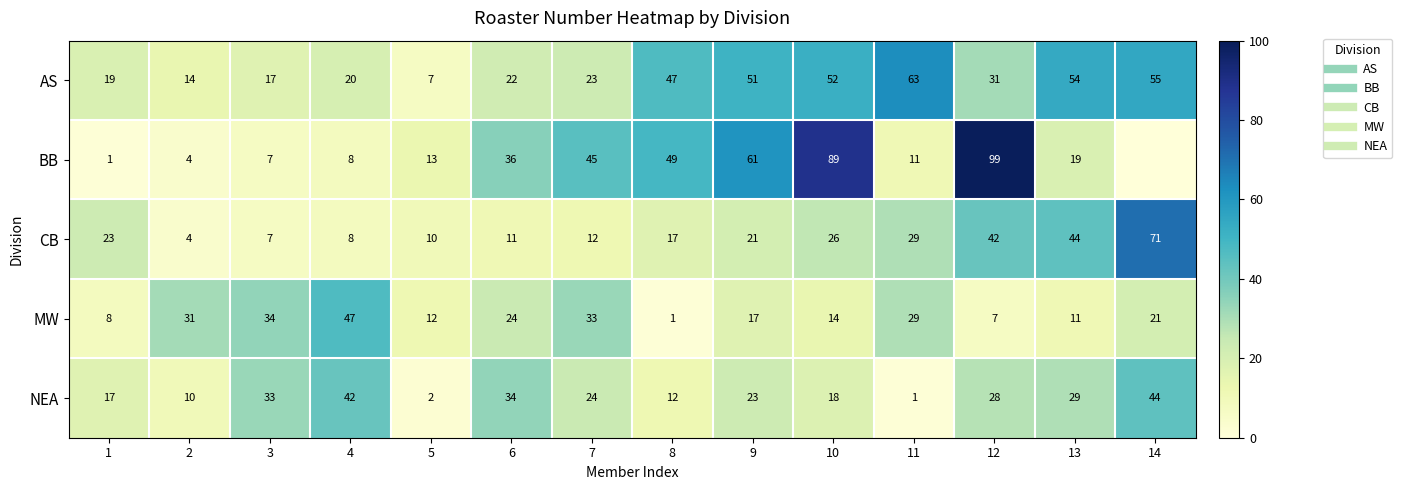

Between 1 and 14, which series saw the biggest shift?

CB